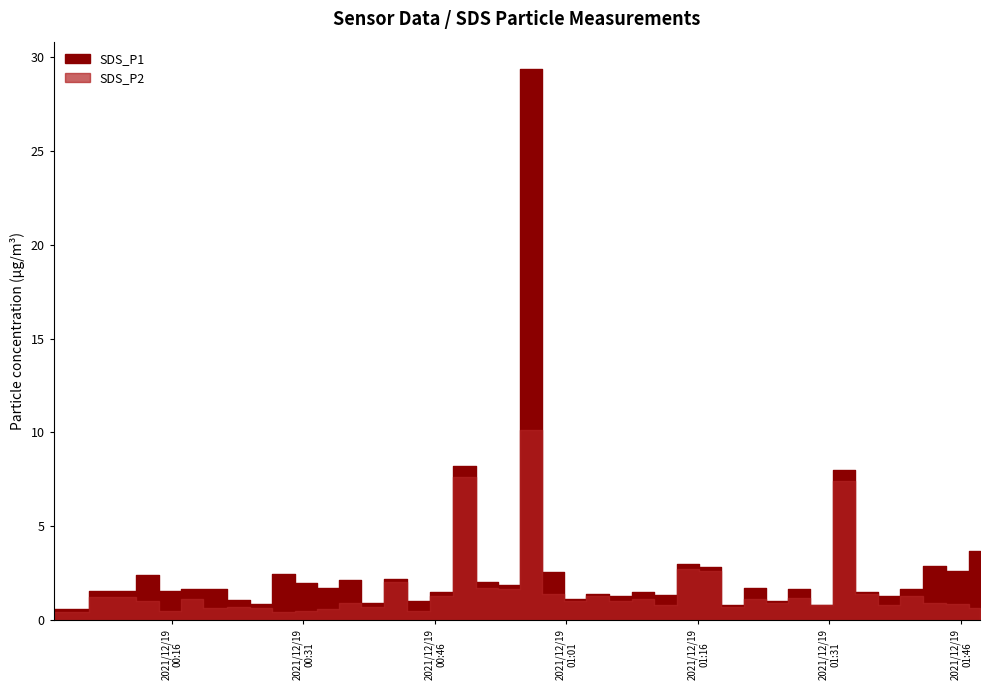

Rank the series by their maximum value, from lowest to highest.

SDS_P2, SDS_P1